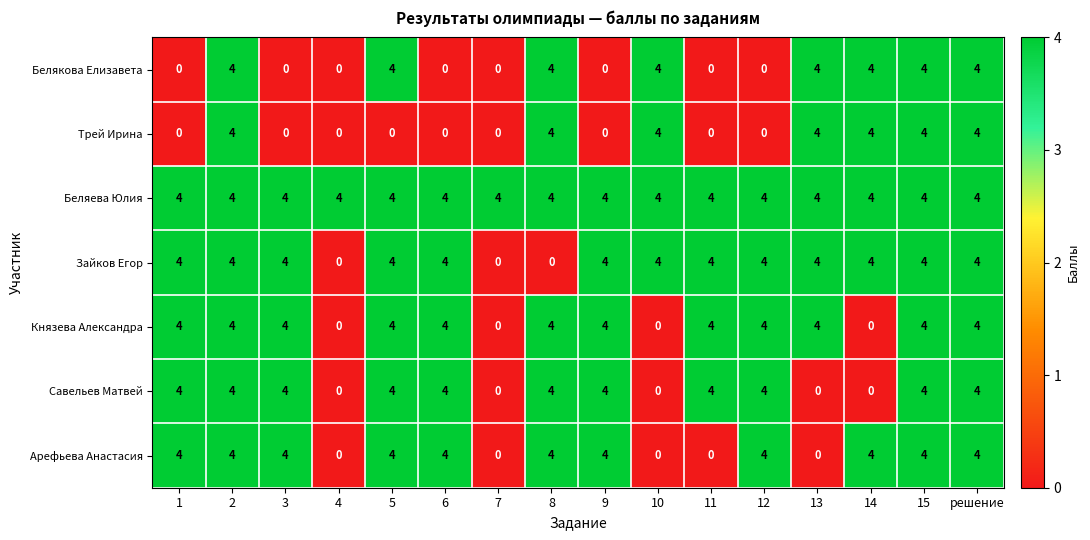

At how many categories does at least one series exceed 0?

16